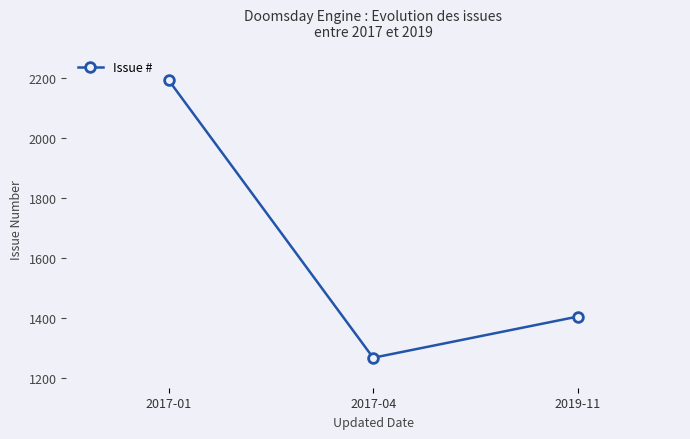

How many lines are shown in the chart?

1